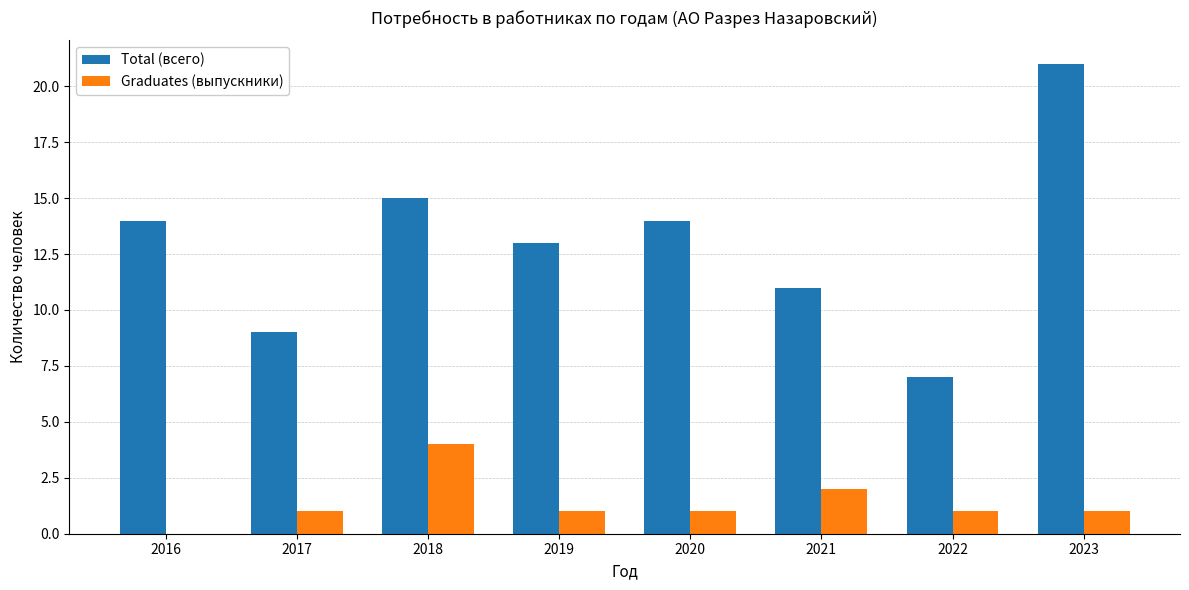

Is the value of Total (всего) at 2023 greater than the value of Graduates (выпускники) at 2020?

Yes